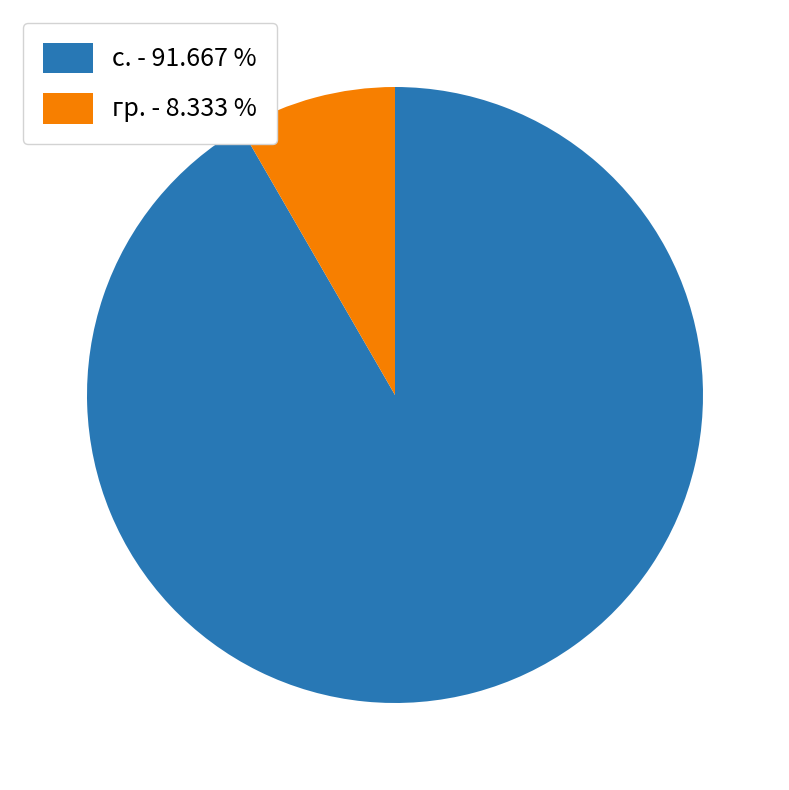

Do гр. and с. together represent more than half of the pie?

Yes